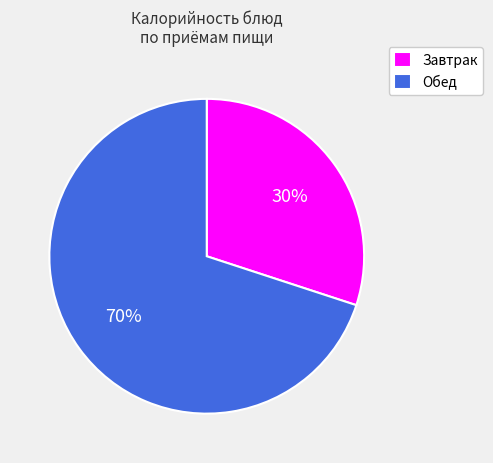

Is it true that Завтрак is 30% of the pie?

True